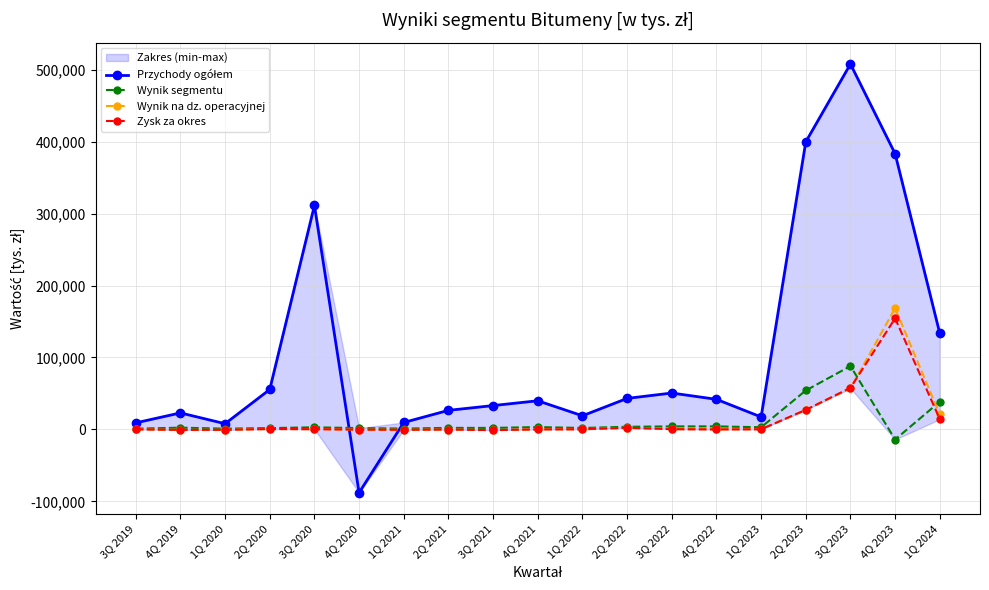

Reading left to right, list all the values displayed in this chart.

Przychody ogółem: 3Q 2019=9147.0	4Q 2019=23007.0	1Q 2020=7988.0	2Q 2020=55526.0	3Q 2020=311177.0	4Q 2020=-87877.0	1Q 2021=9697.0	2Q 2021=26536.0	3Q 2021=33185.0	4Q 2021=39856.0	1Q 2022=18991.0	2Q 2022=43136.0	3Q 2022=50607.0	4Q 2022=41854.5	1Q 2023=17337.0	2Q 2023=399605.0	3Q 2023=507764.8	4Q 2023=383087.8	1Q 2024=133458.7
Wynik segmentu: 3Q 2019=1071.0	4Q 2019=2493.0	1Q 2020=1129.0	2Q 2020=1863.0	3Q 2020=2954.0	4Q 2020=1881.0	1Q 2021=1241.0	2Q 2021=2176.0	3Q 2021=2135.0	4Q 2021=3301.0	1Q 2022=2045.0	2Q 2022=3719.0	3Q 2022=4220.0	4Q 2022=4260.0	1Q 2023=3036.0	2Q 2023=54145.0	3Q 2023=88015.5	4Q 2023=-13999.7	1Q 2024=38596.2
Wynik na dz. operacyjnej: 3Q 2019=168.0	4Q 2019=-582.0	1Q 2020=-528.0	2Q 2020=605.0	3Q 2020=375.0	4Q 2020=-258.0	1Q 2021=-431.0	2Q 2021=-105.0	3Q 2021=-890.0	4Q 2021=22.0	1Q 2022=249.0	2Q 2022=2436.0	3Q 2022=430.0	4Q 2022=178.0	1Q 2023=269.0	2Q 2023=27169.0	3Q 2023=57046.4	4Q 2023=168519.3	1Q 2024=20780.1
Zysk za okres: 3Q 2019=168.0	4Q 2019=-584.0	1Q 2020=-515.0	2Q 2020=610.0	3Q 2020=377.0	4Q 2020=-275.0	1Q 2021=-440.0	2Q 2021=-114.0	3Q 2021=-910.0	4Q 2021=105.0	1Q 2022=220.0	2Q 2022=2290.0	3Q 2022=432.0	4Q 2022=69.0	1Q 2023=230.0	2Q 2023=27192.0	3Q 2023=57834.7	4Q 2023=154365.0	1Q 2024=14284.5